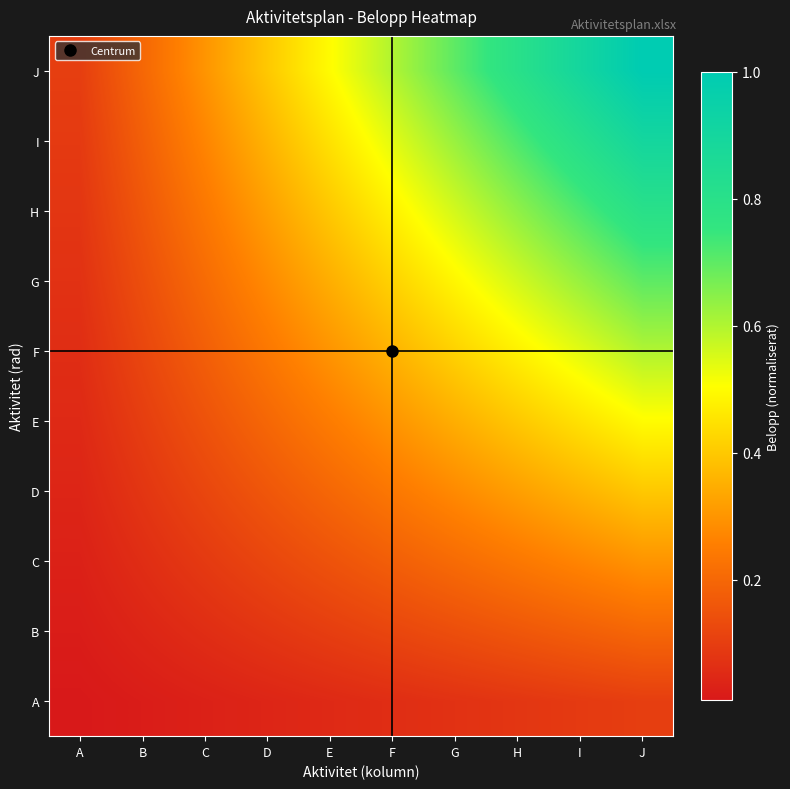

At how many categories does at least one series exceed 0?

10